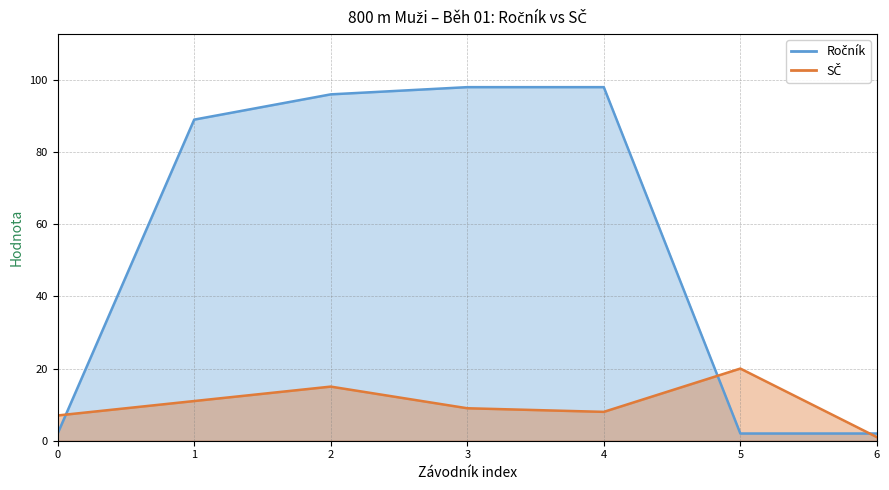

What is the minimum value shown in the chart?

1